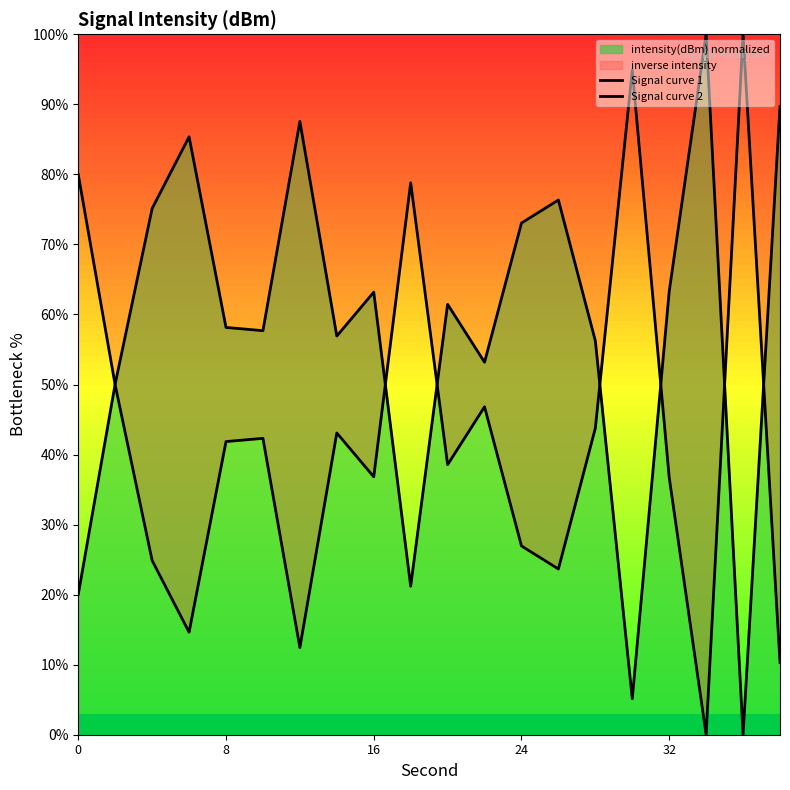

True or false: Signal curve 2 and Signal curve 1 cross at least once.

True